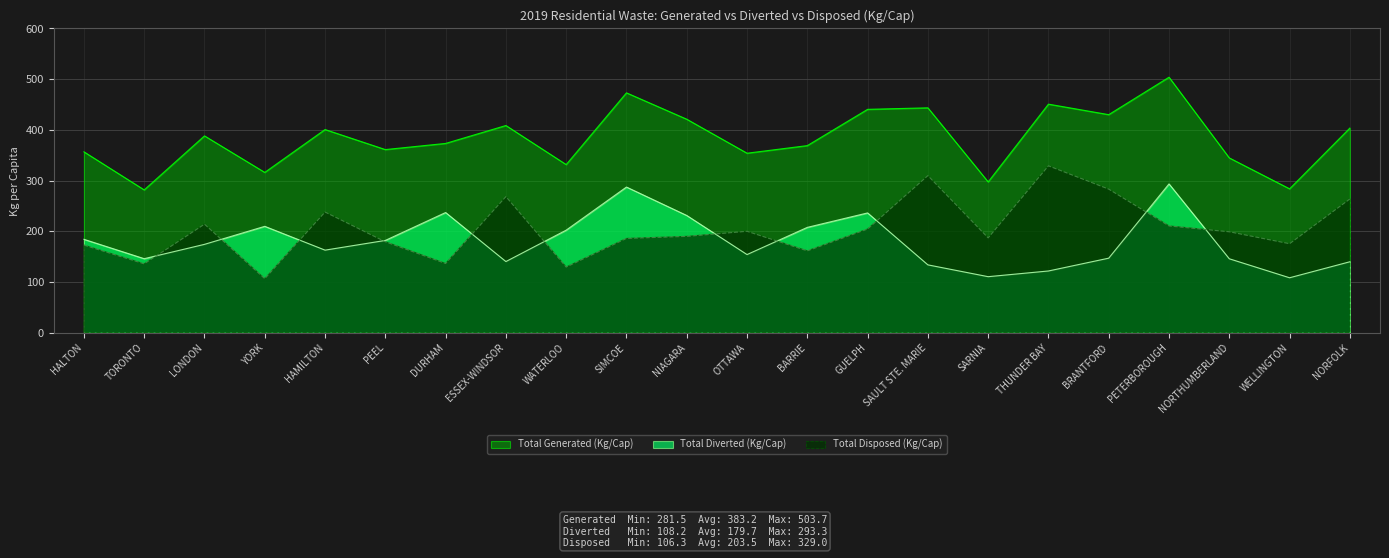

What is the total value across all series at WELLINGTON?

567.2